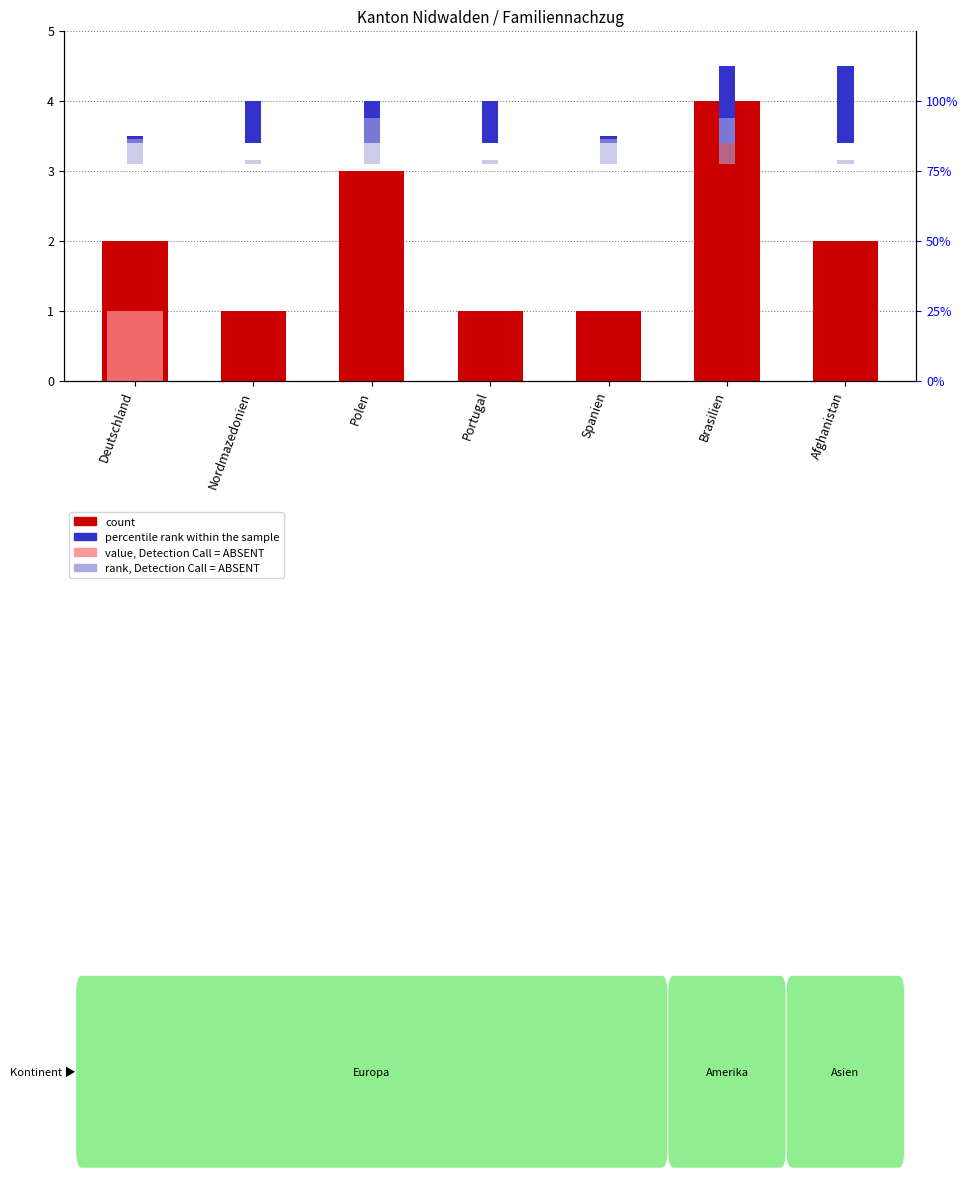

What is the difference between the percentile rank within the sample values at Brasilien and Deutschland?

1.0